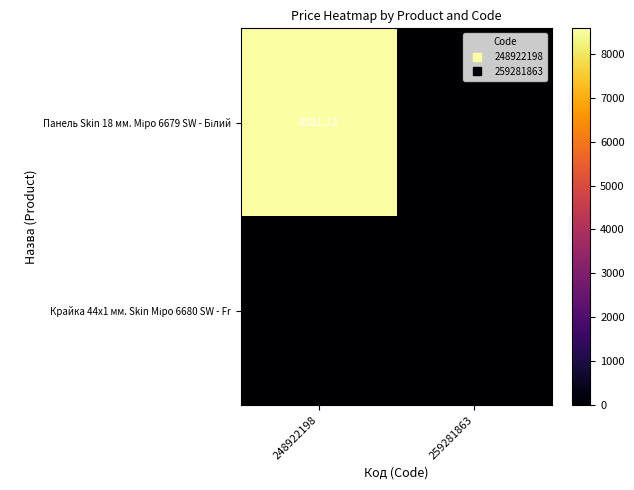

True or false: Панель Skin 18 мм. Міро 6679 SW - Білий has a value of 3801.0 at 248922198.

False